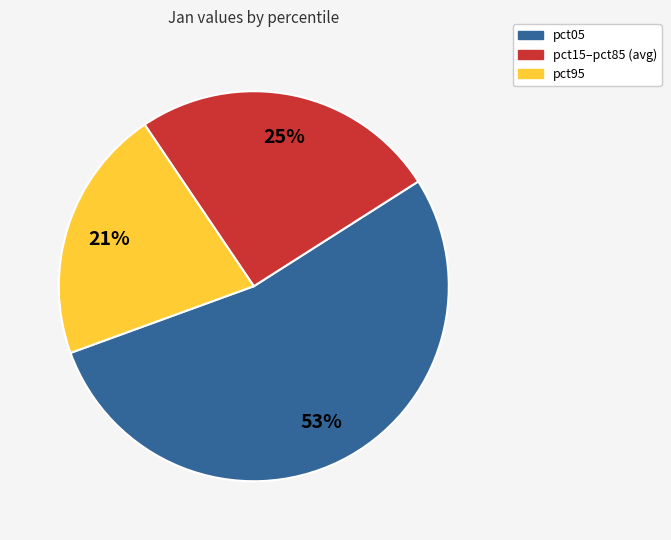

Does any single category account for the majority?

Yes